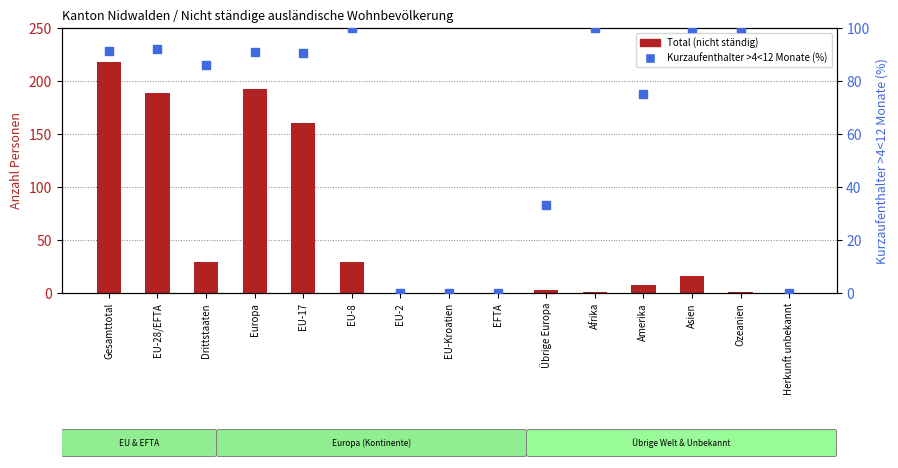

What is the total value across all series at EU-8?

129.0